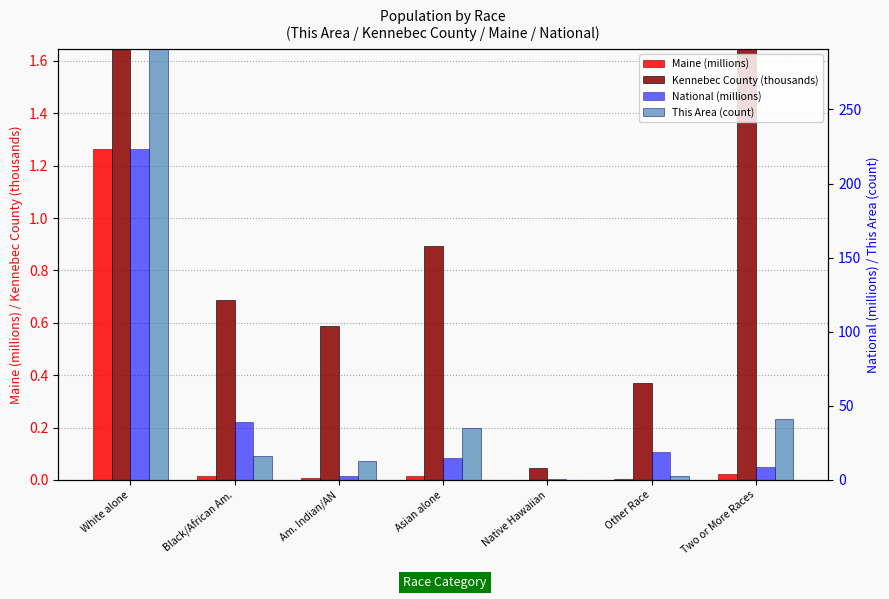

At which label does Maine (millions) reach its minimum?

Native Hawaiian